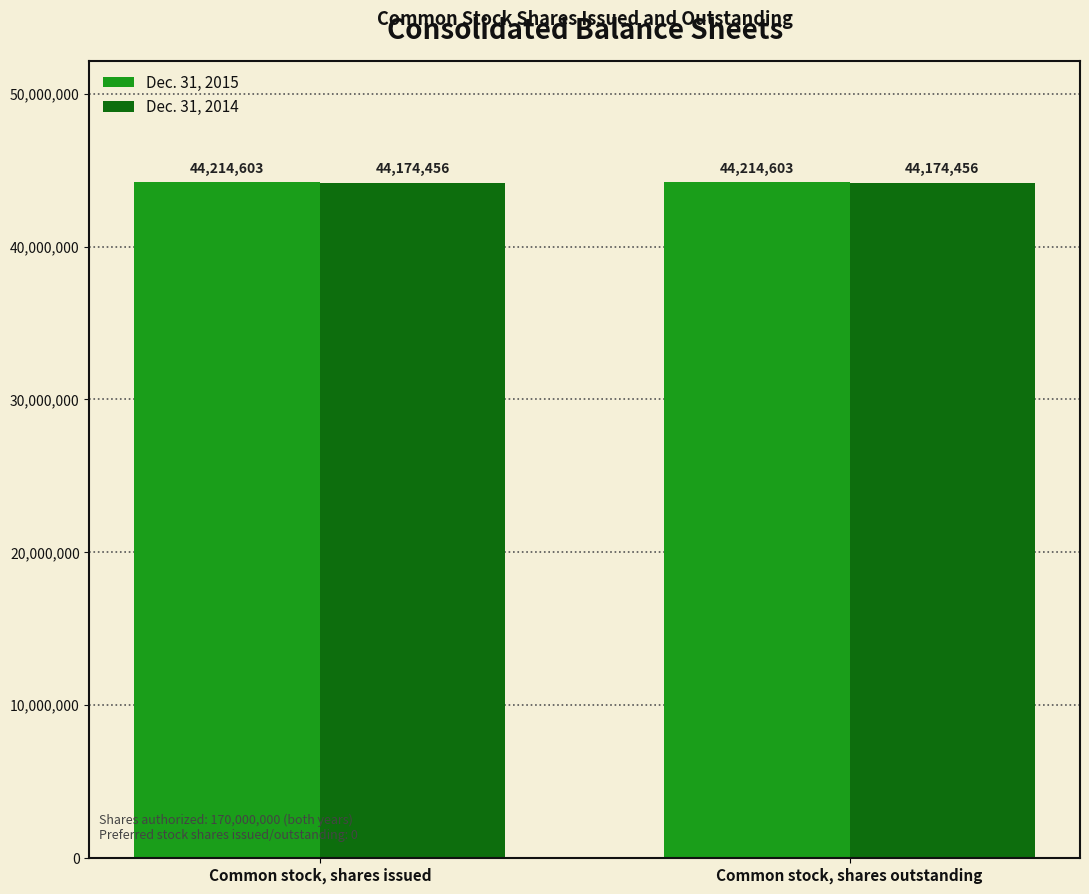

What is the maximum value for Dec. 31, 2014?

44174456